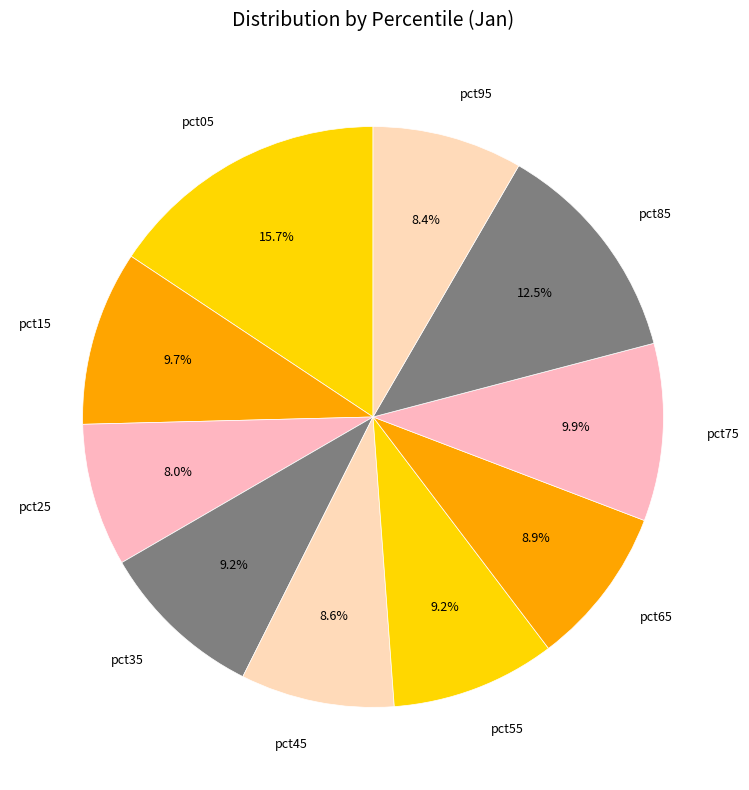

Do pct35 and pct85 together represent more than half of the pie?

No